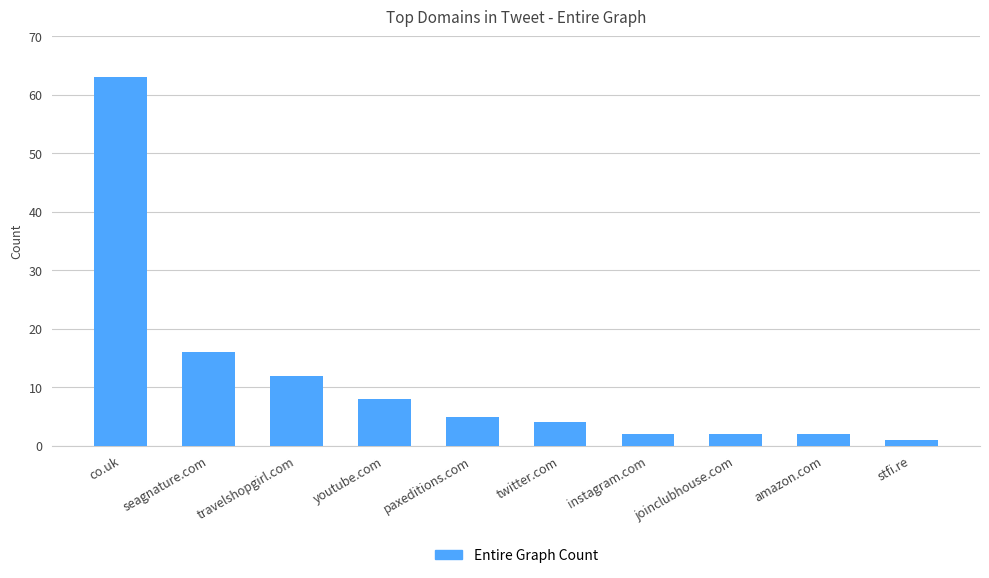

What is the sum of the values at travelshopgirl.com and amazon.com?

14